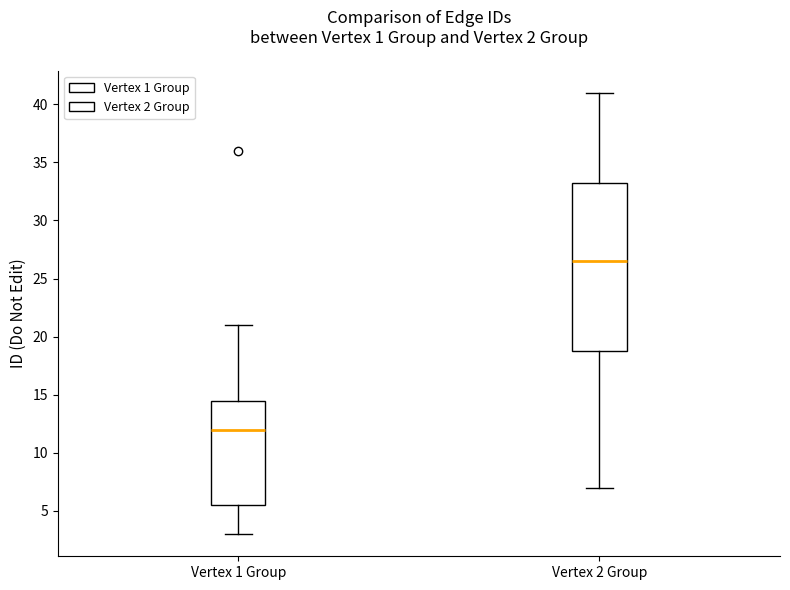

Which box's median line is the highest?

Vertex 2 Group